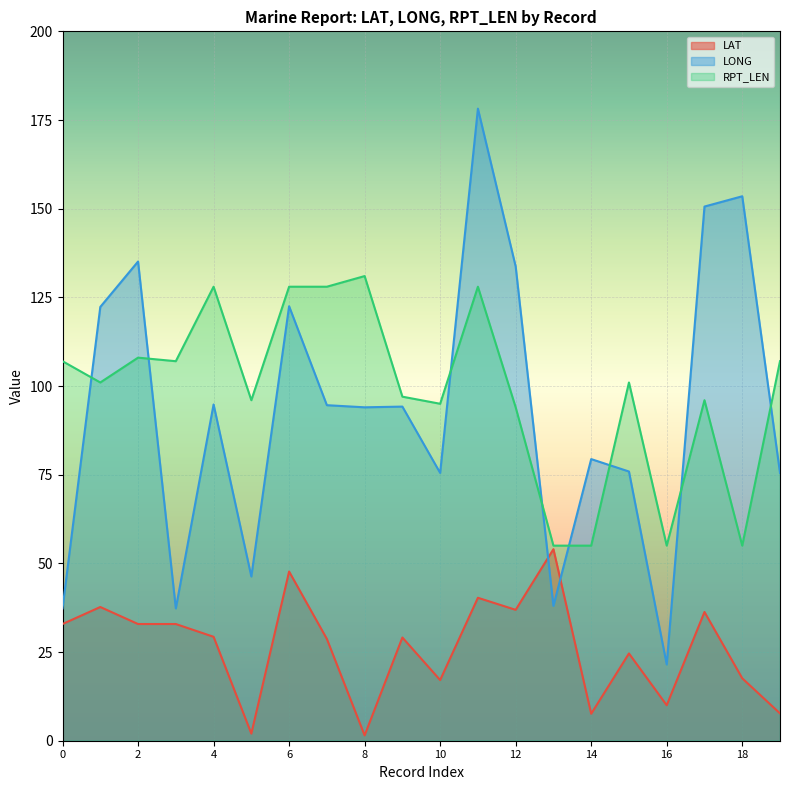

Between 1 and 15, which series saw the biggest shift?

LONG